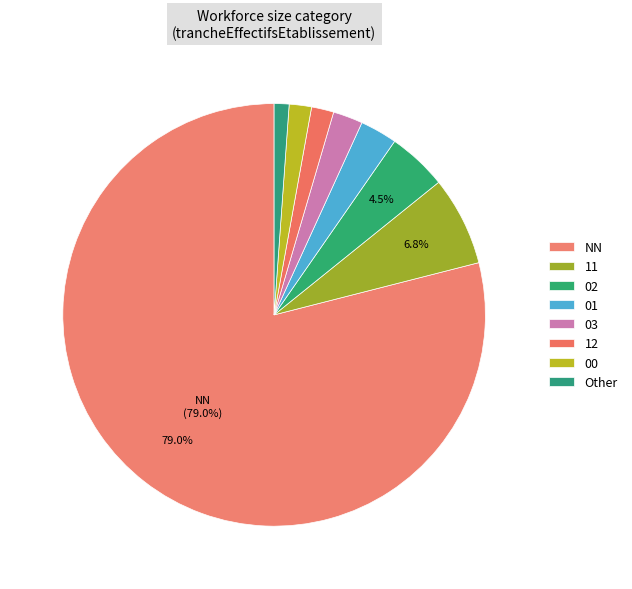

How many slices are in this pie chart?

8